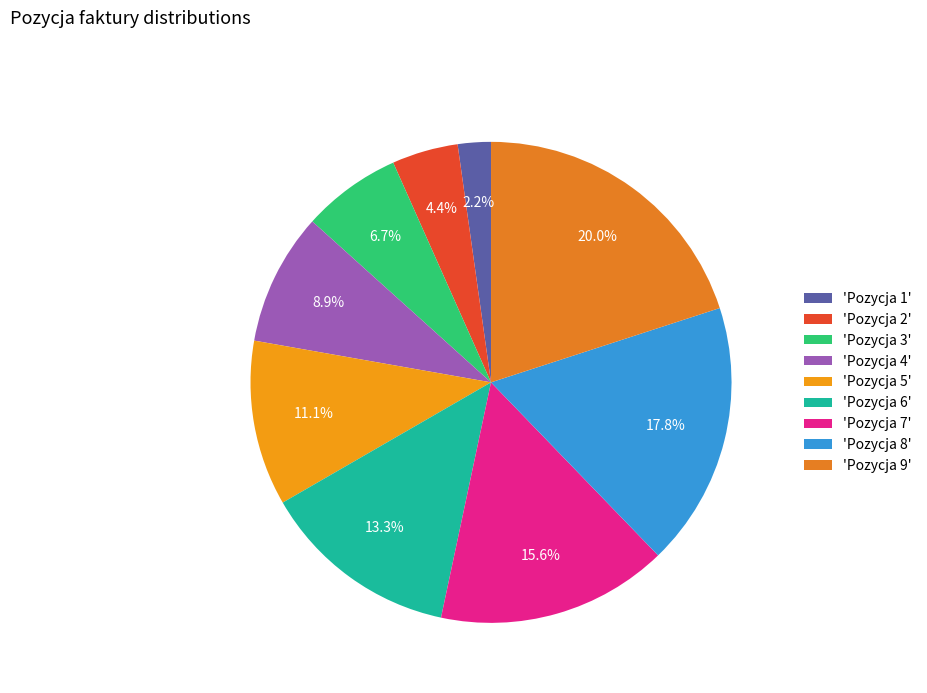

How many slices are in this pie chart?

9